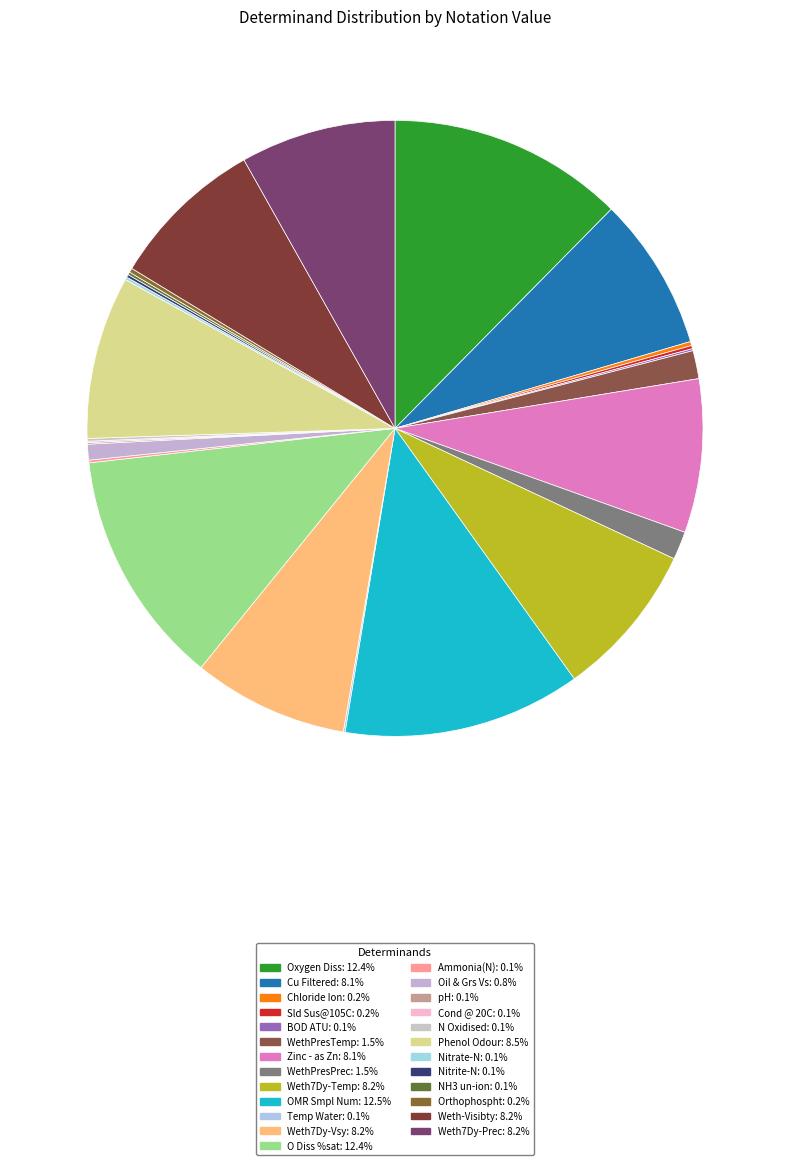

What percentage is NOT represented by Weth7Dy-Prec?

91.8%